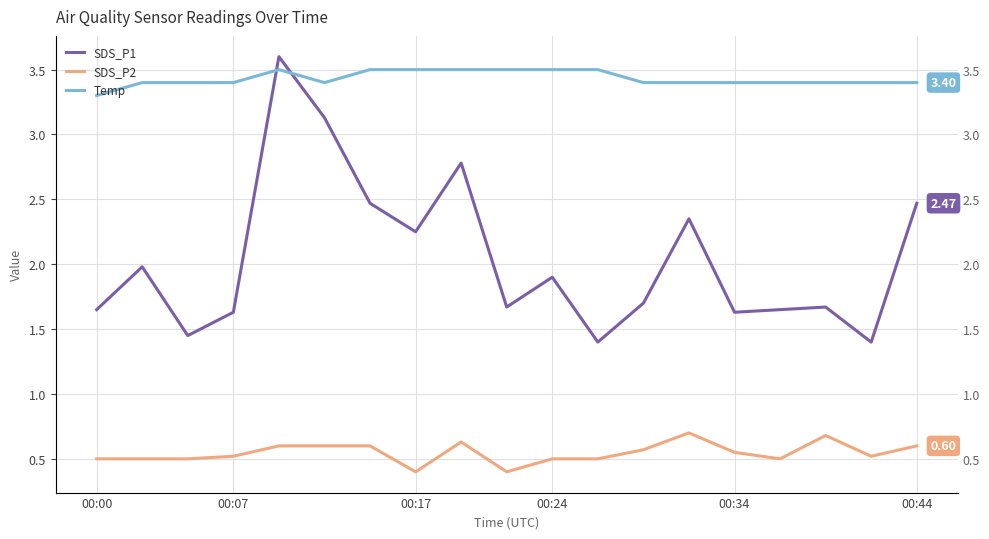

Reading left to right, list all the values displayed in this chart.

SDS_P1: 1.6	2.0	1.4	1.6	3.6	3.1	2.5	2.2	2.8	1.7	1.9	1.4	1.7	2.4	1.6	1.6	1.7	1.4	2.5
SDS_P2: 0.5	0.5	0.5	0.5	0.6	0.6	0.6	0.4	0.6	0.4	0.5	0.5	0.6	0.7	0.6	0.5	0.7	0.5	0.6
Temp: 3.3	3.4	3.4	3.4	3.5	3.4	3.5	3.5	3.5	3.5	3.5	3.5	3.4	3.4	3.4	3.4	3.4	3.4	3.4